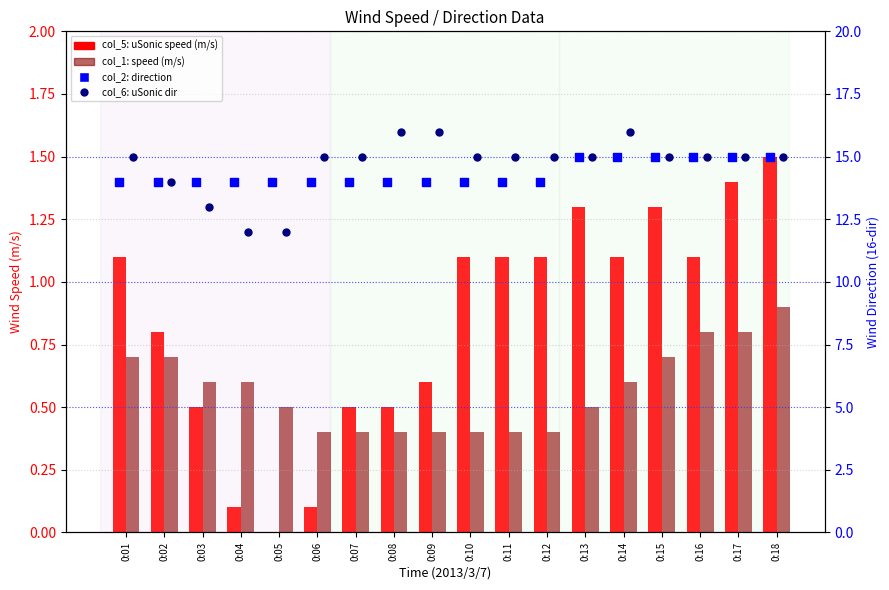

Which series reaches the maximum Y coordinate?

col_6 (uSonic dir)